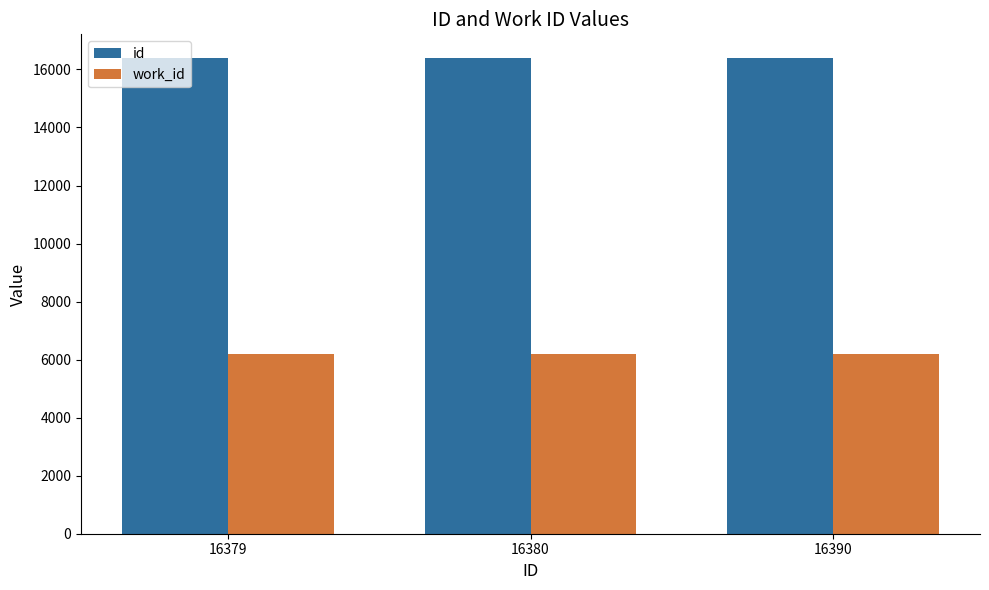

The value of work_id at 16379 is 6196. True or false?

True